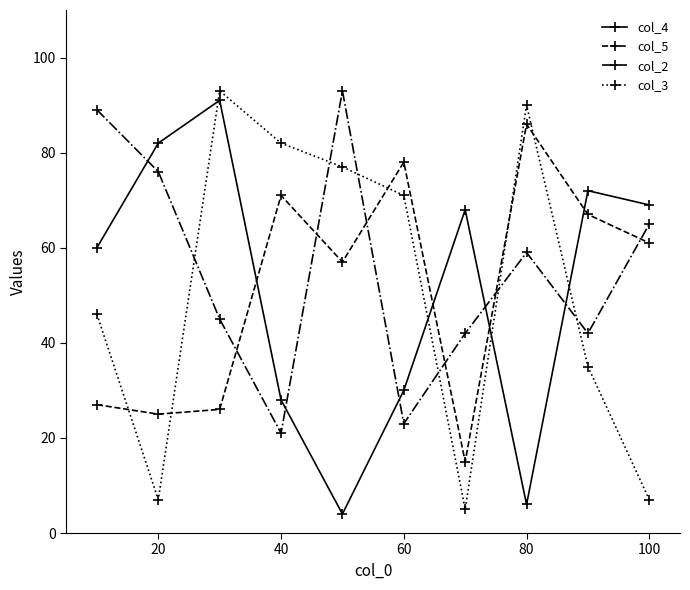

What is the sum of all col_2 values?

555